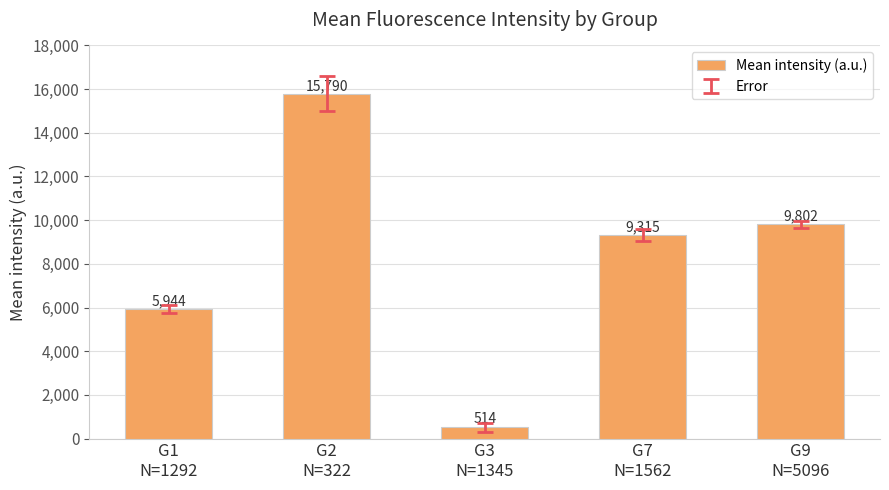

What is the value of the 5th bar from the left?

9802.0